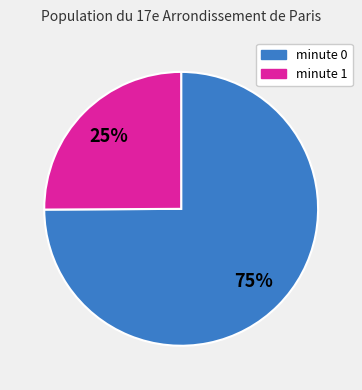

How many segments does this pie chart have?

2